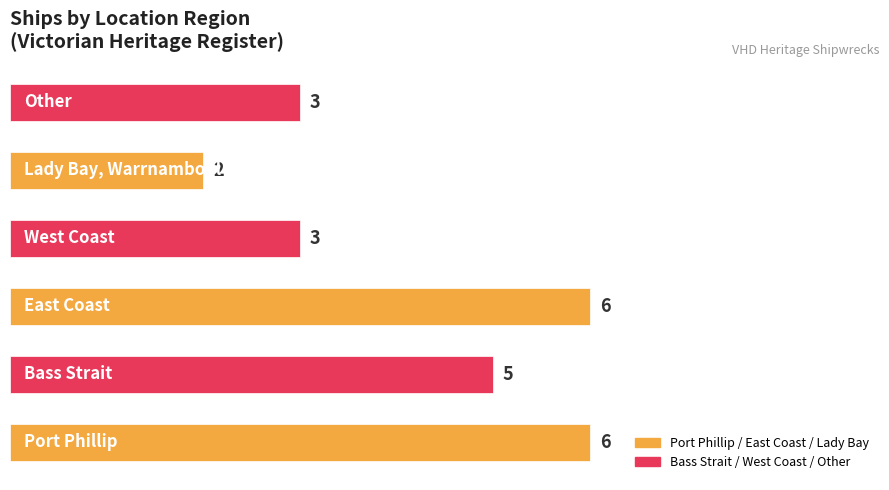

What is the smallest value displayed?

2